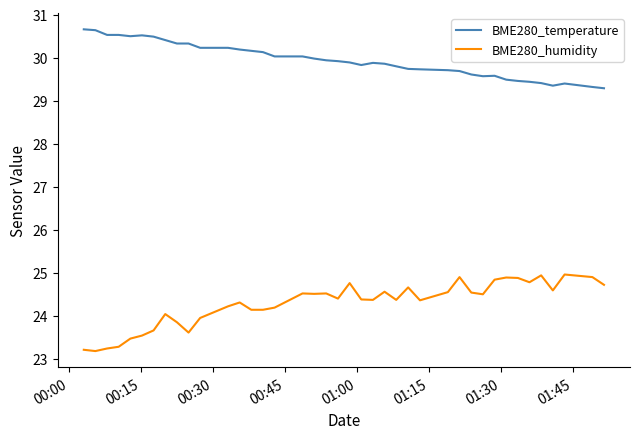

True or false: BME280_humidity and BME280_temperature intersect in this chart.

False